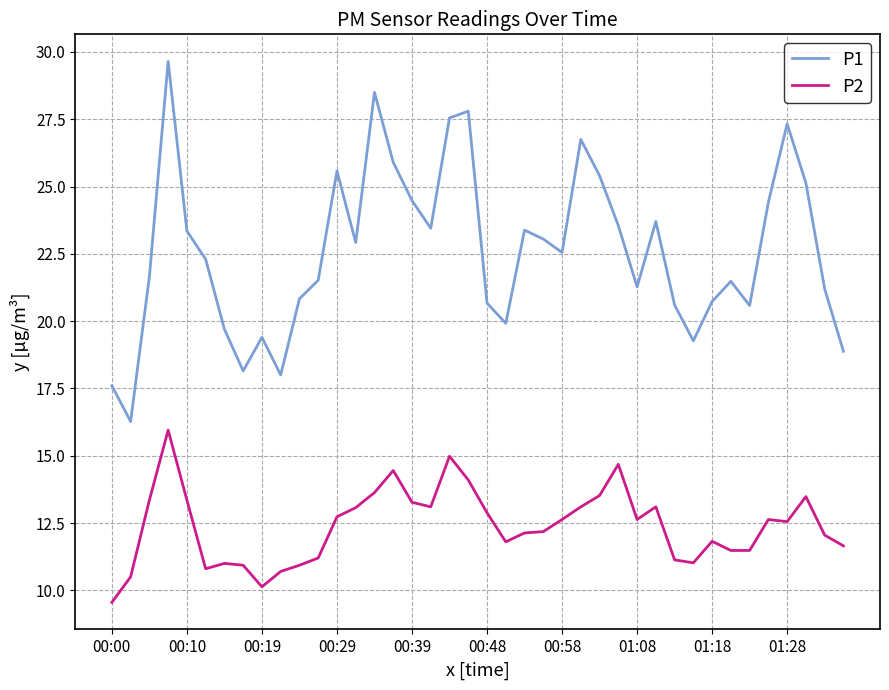

True or false: P1 and P2 cross at least once.

False